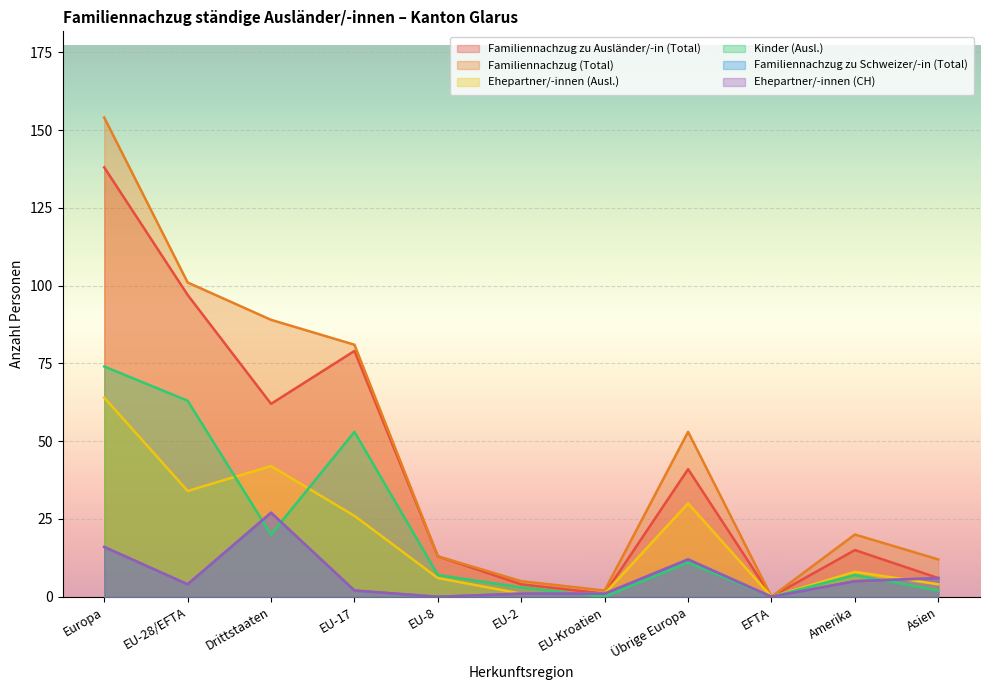

At which label is Kinder (Ausl.) closest to 37?

EU-17